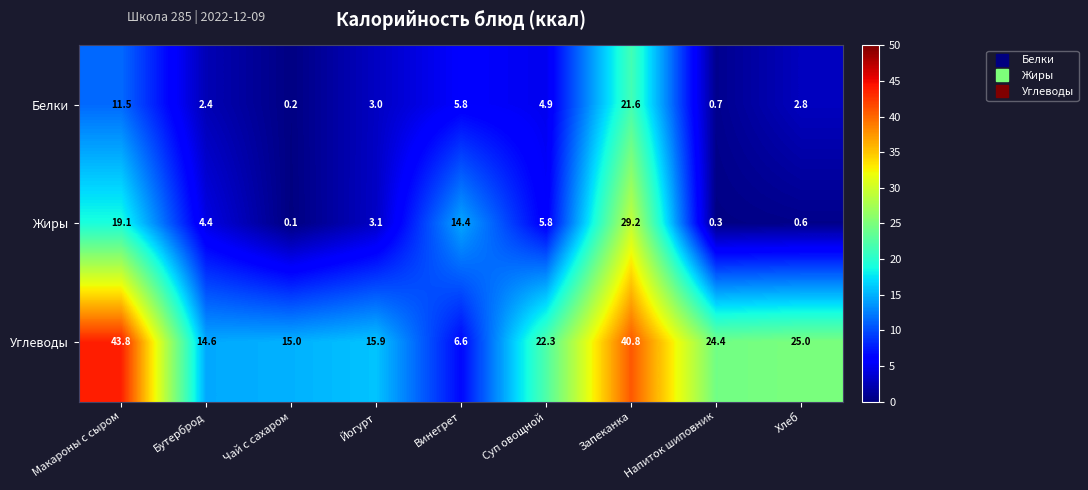

What is the difference between the Жиры values at Винегрет and Напиток шиповник?

14.1